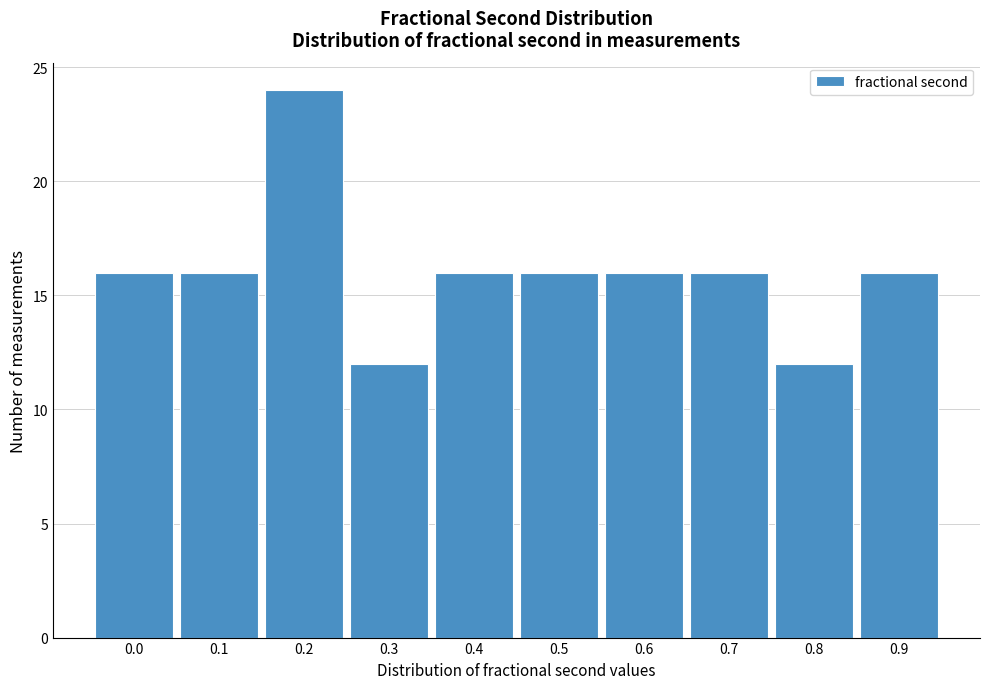

Reading left to right, list all the values displayed in this chart.

16	16	24	12	16	16	16	16	12	16